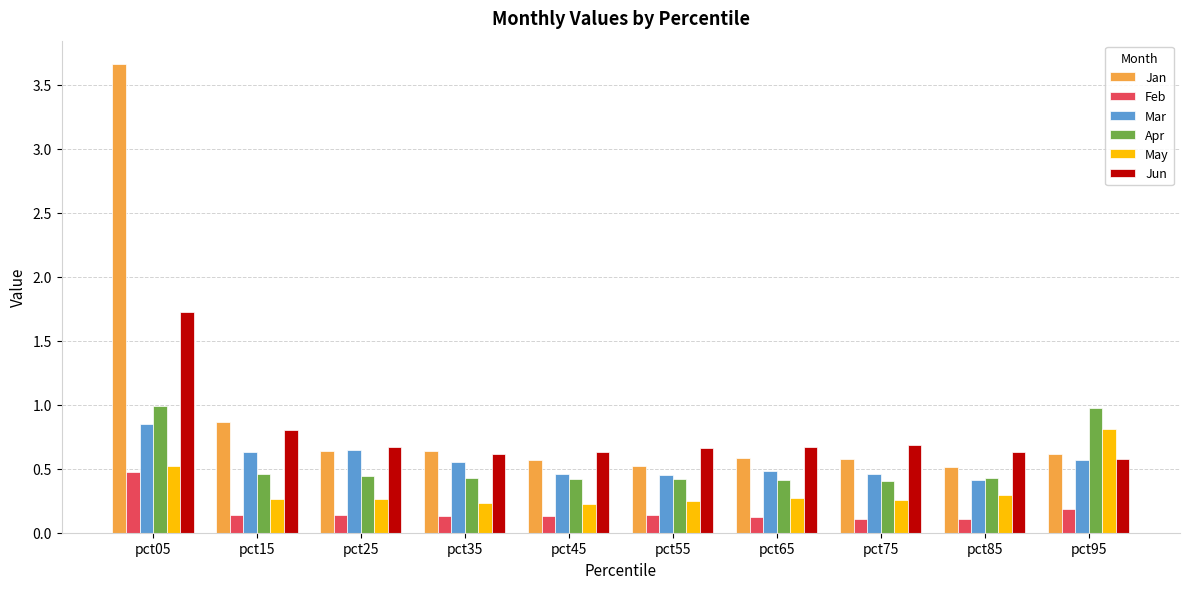

True or false: Apr has a value of 0.4 at pct45.

True